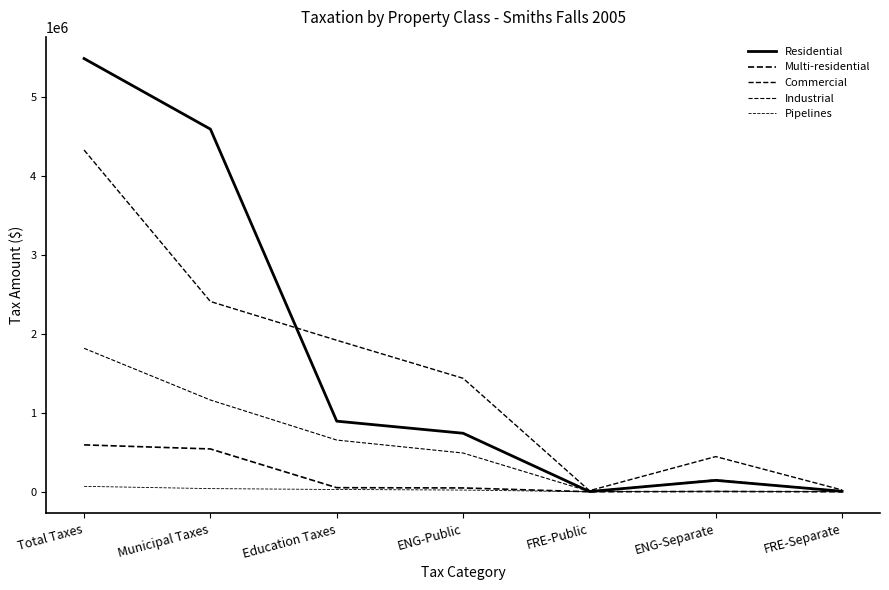

How many interior local peaks does the Pipelines series have?

1